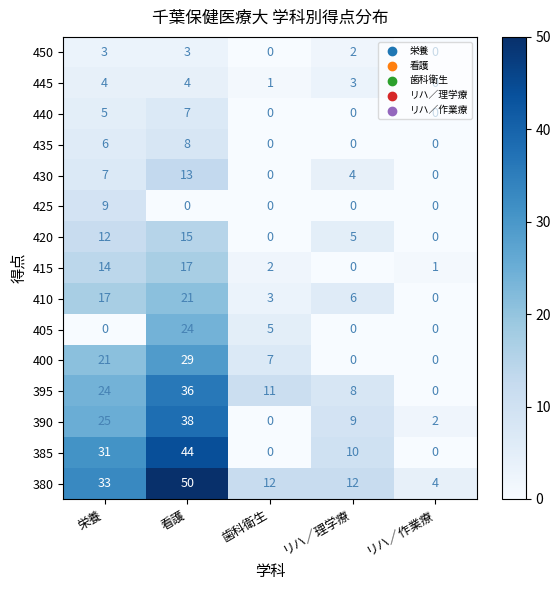

What is the total value across all series at 歯科衛生?

41